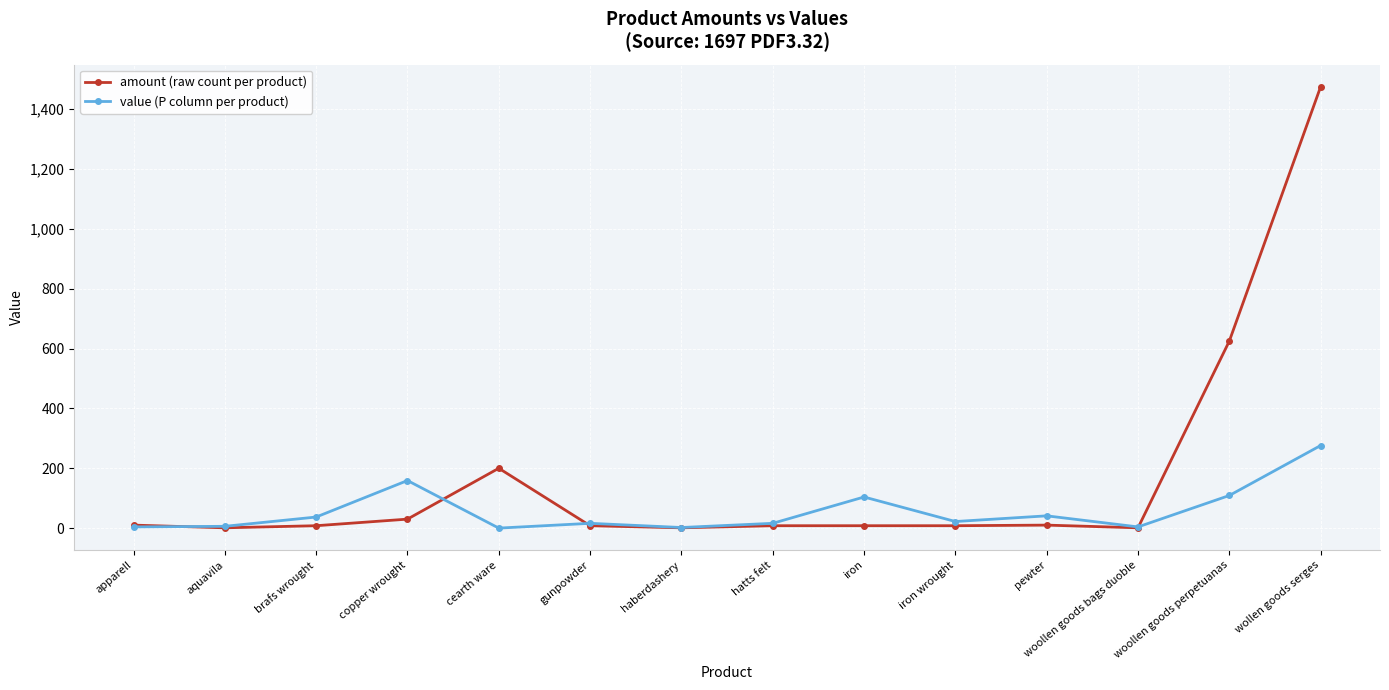

True or false: value (P column per product) and amount (raw count per product) intersect in this chart.

True